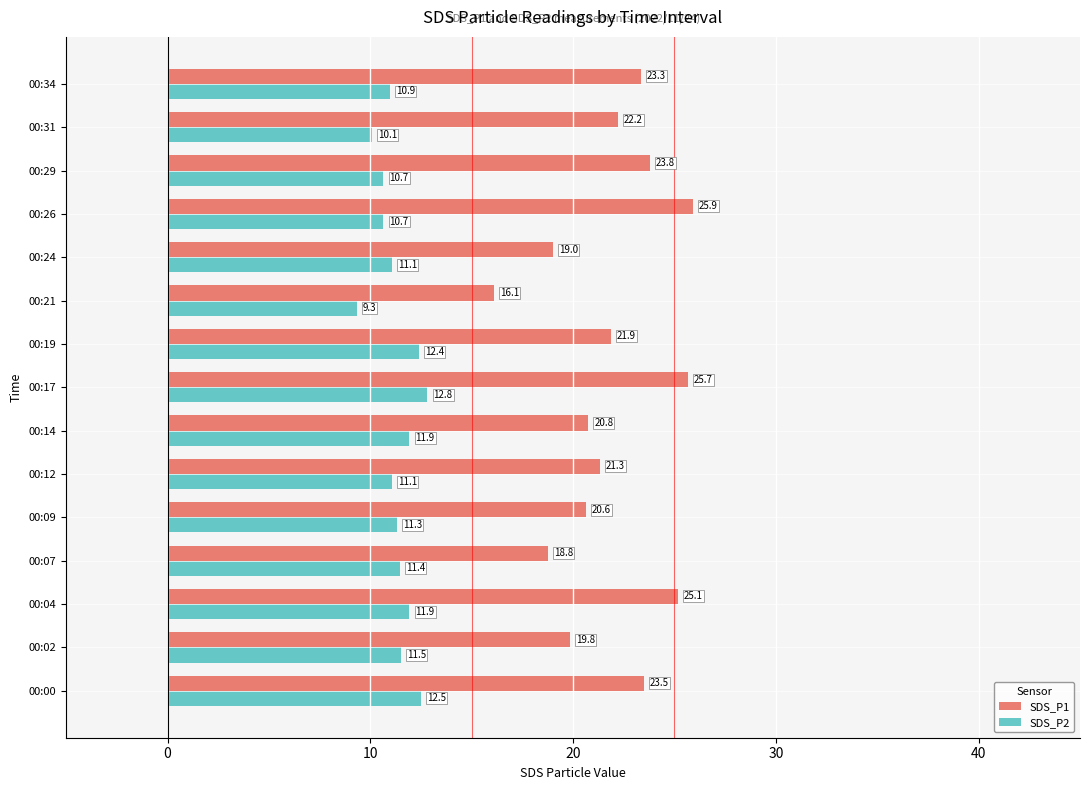

Which series changed the most between 00:02 and 00:07?

SDS_P1